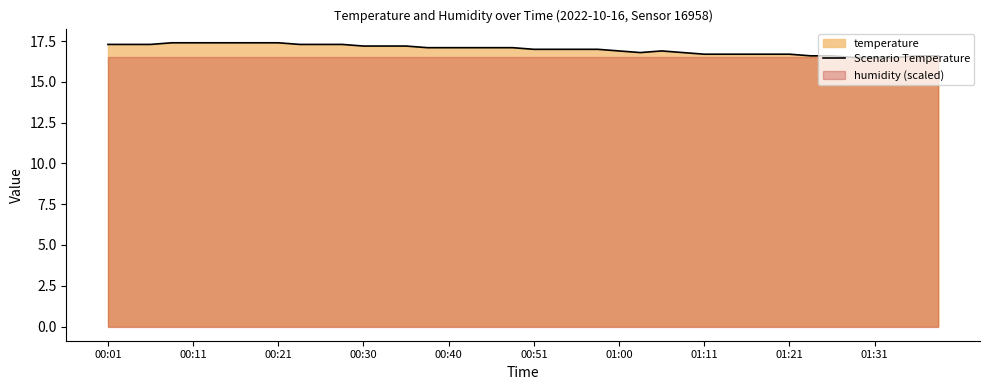

What is the sum of all values?

680.1